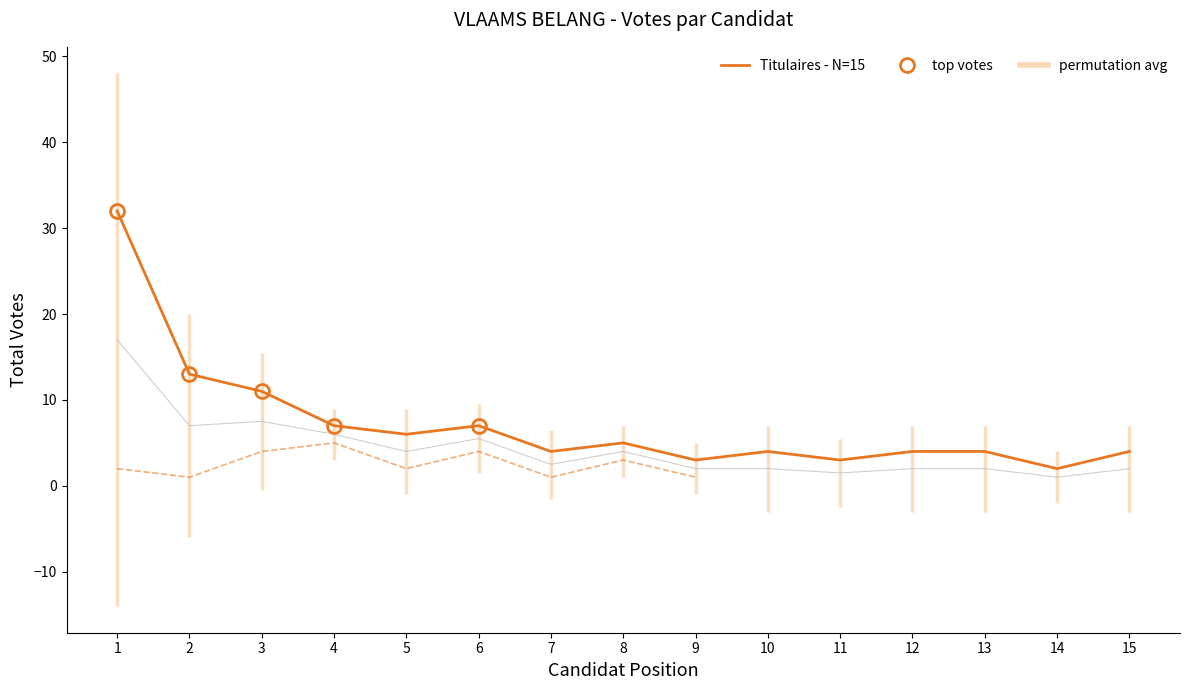

What is the sum of all values?

109